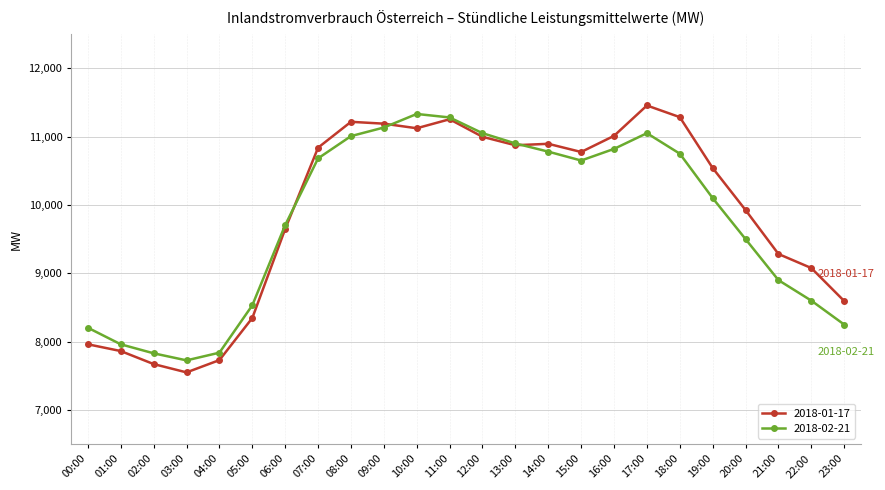

The value of 2018-02-21 at 19:00 is 15338.5. True or false?

False